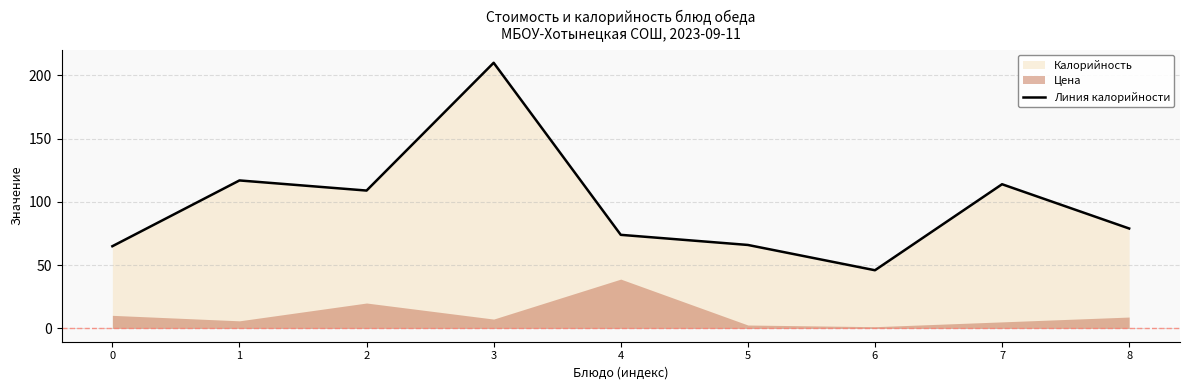

How many lines are shown in the chart?

1